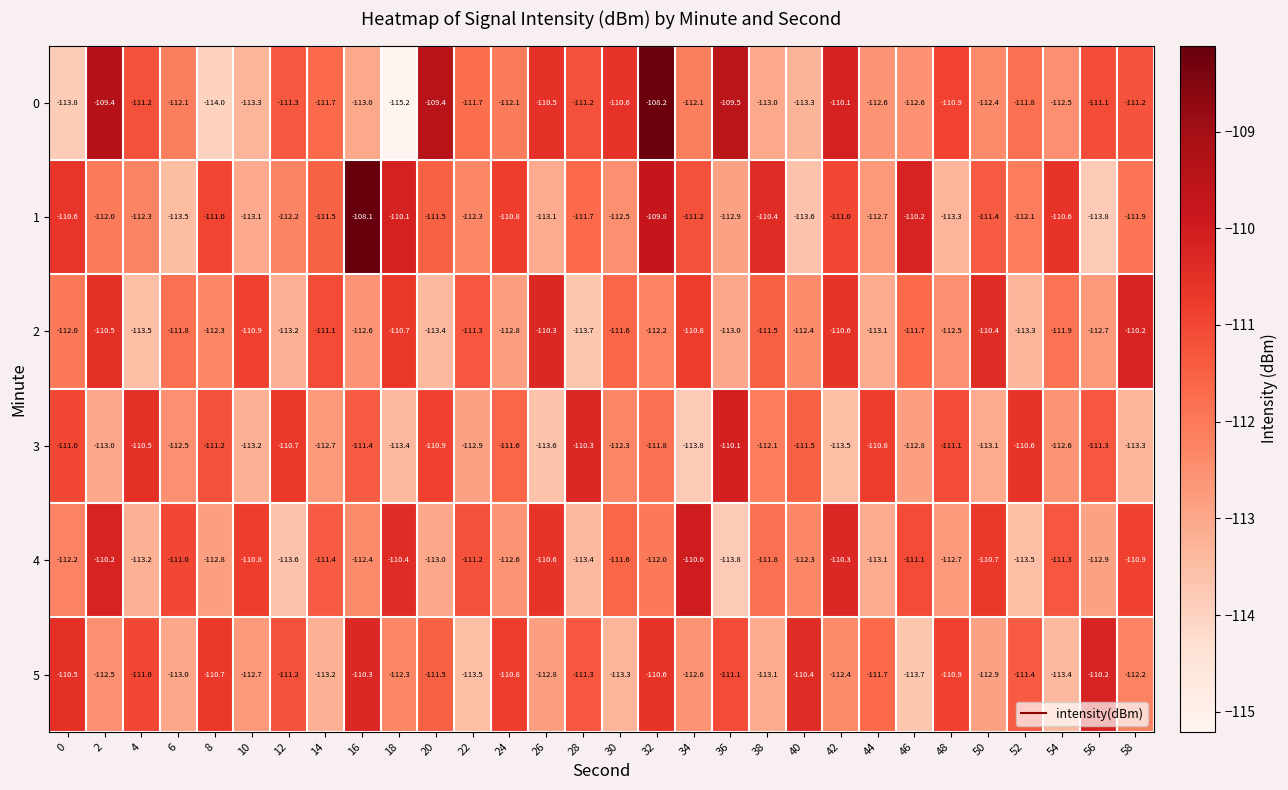

Where is 5 nearest to the value -111?

4